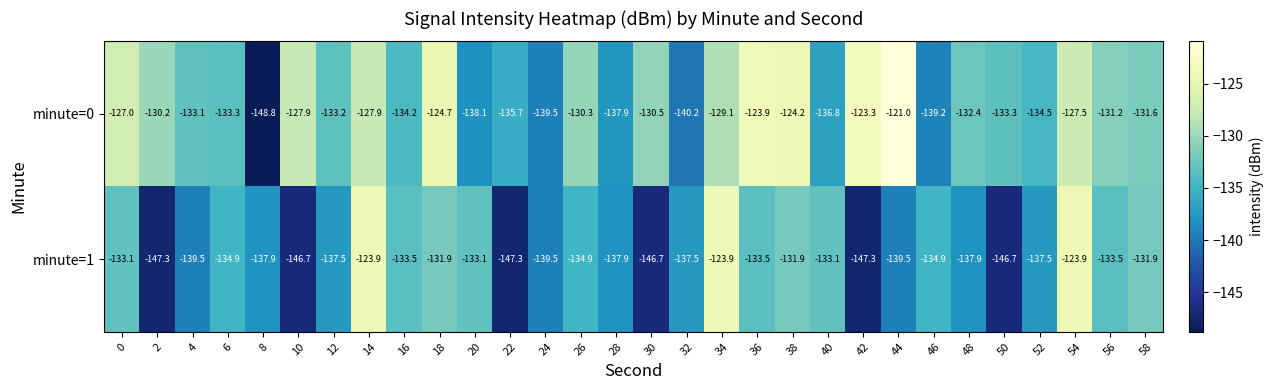

What is the difference between the highest and lowest values at 48?

5.5